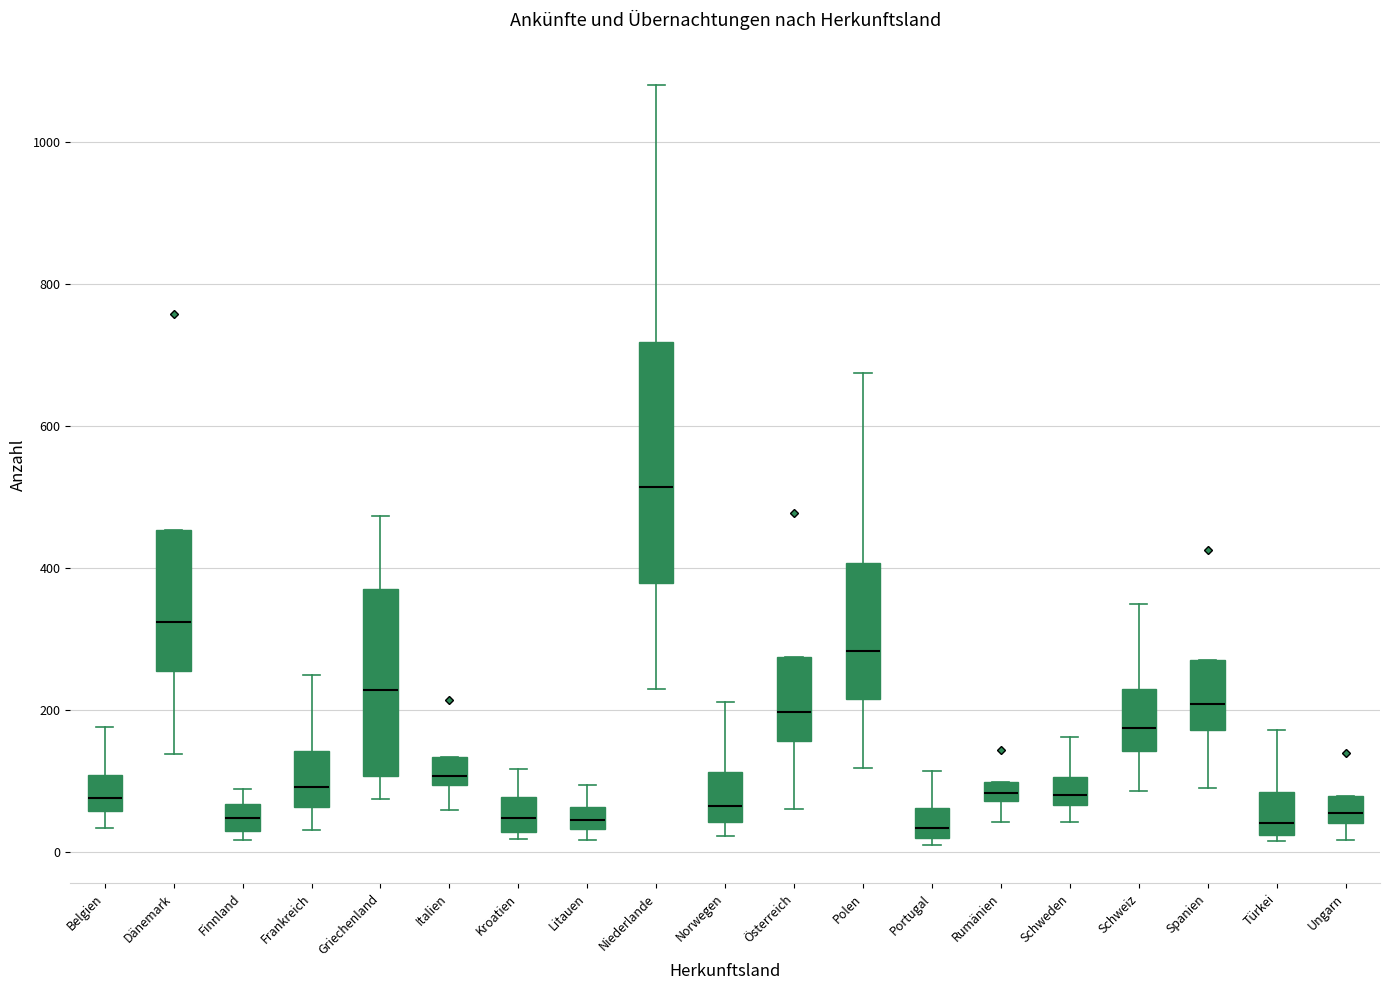

Comparing the boxes themselves (not the whiskers), which one is the tallest?

Niederlande